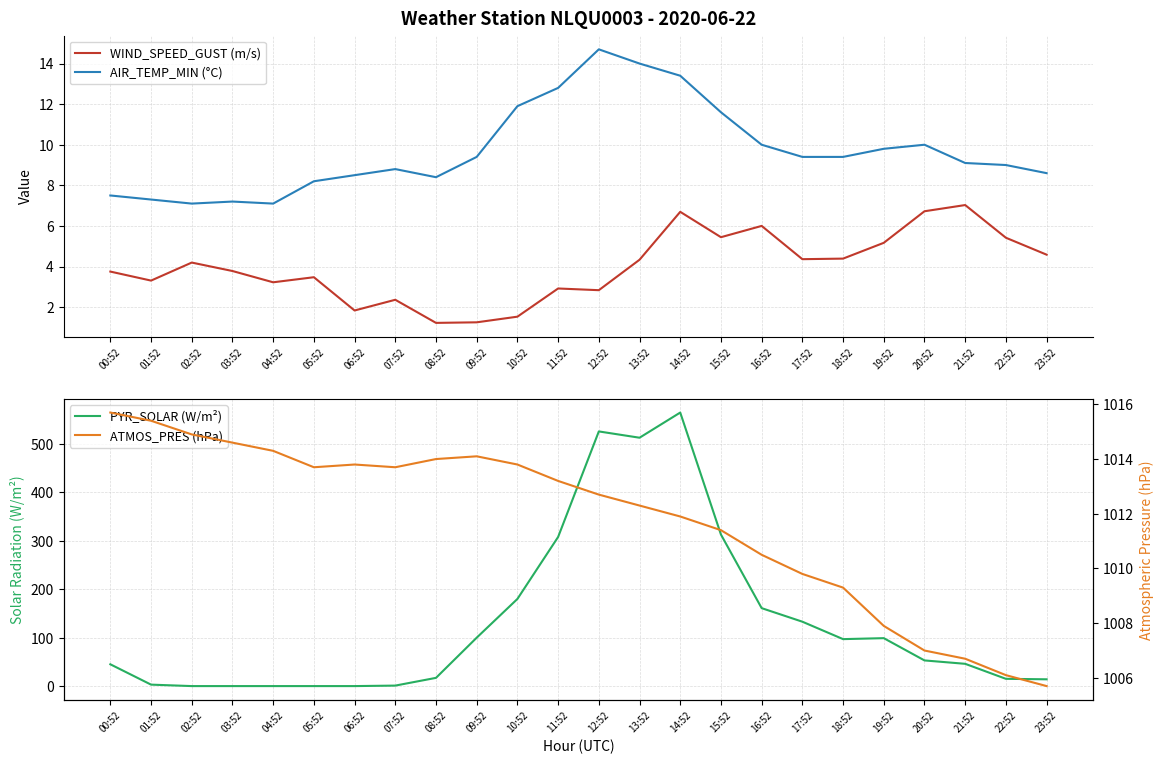

Which series has the largest total across all categories?

ATMOS_PRES (hPa)